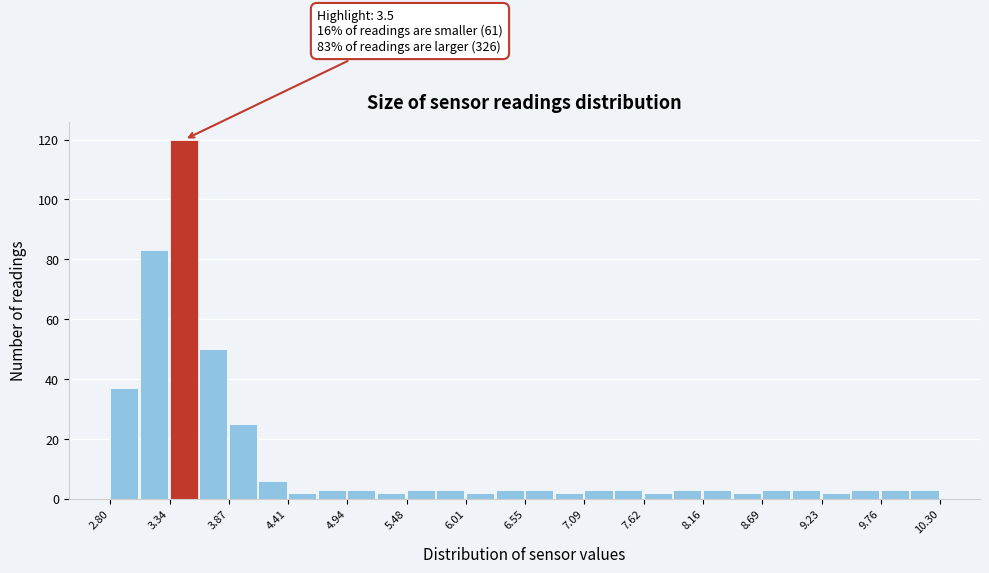

Around what value on the x-axis is the tallest bar? Give the approximate position of its centre, as read against the axis.

3.5